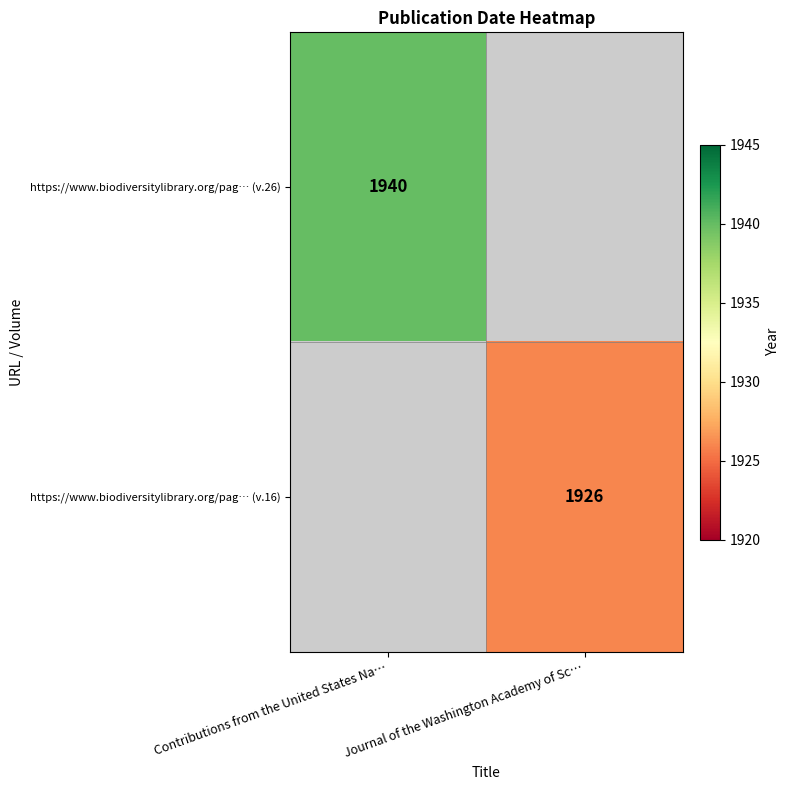

Is the value of https://www.biodiversitylibrary.org/pag… (v.26) at Contributions from the United States Na… greater than the value of https://www.biodiversitylibrary.org/pag… (v.16) at Journal of the Washington Academy of Sc…?

Yes